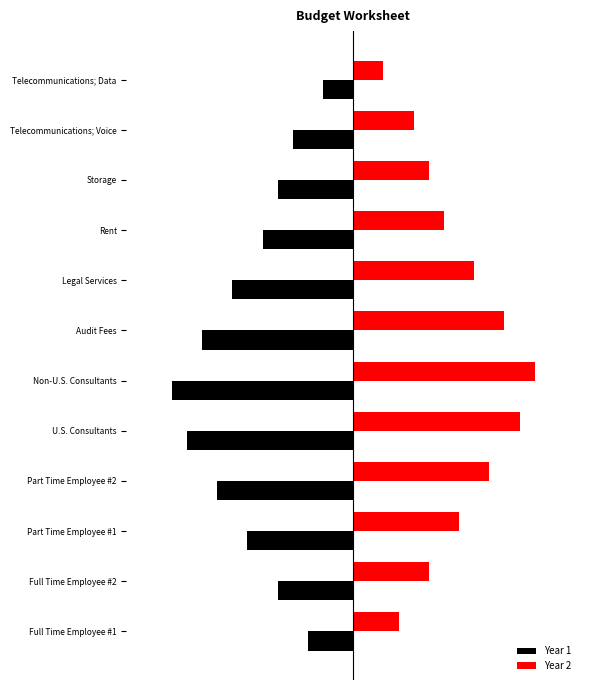

What are all the series names shown in the legend?

Year 1, Year 2